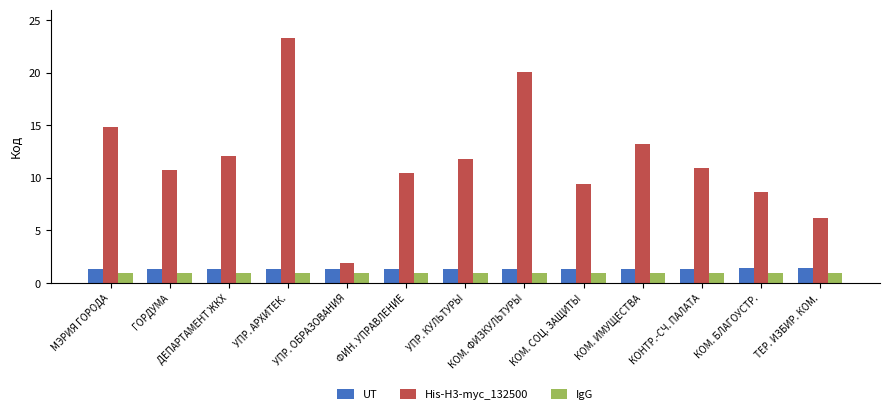

At how many categories does at least one series exceed 14?

3